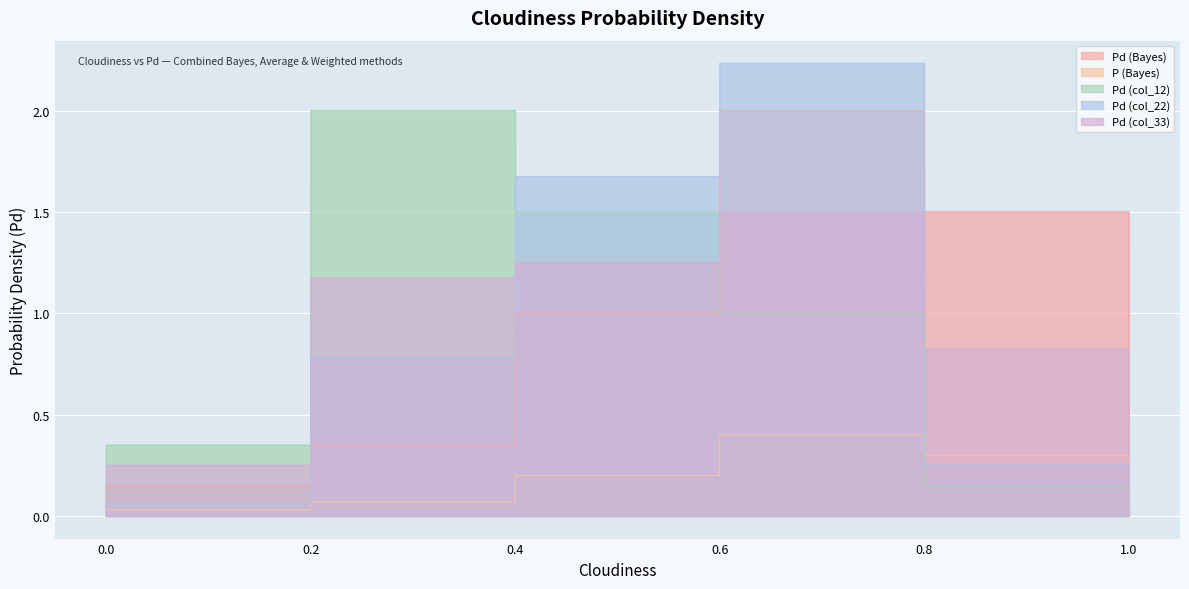

True or false: Pd (col_12) has a value of 2.0 at 0.2.

True